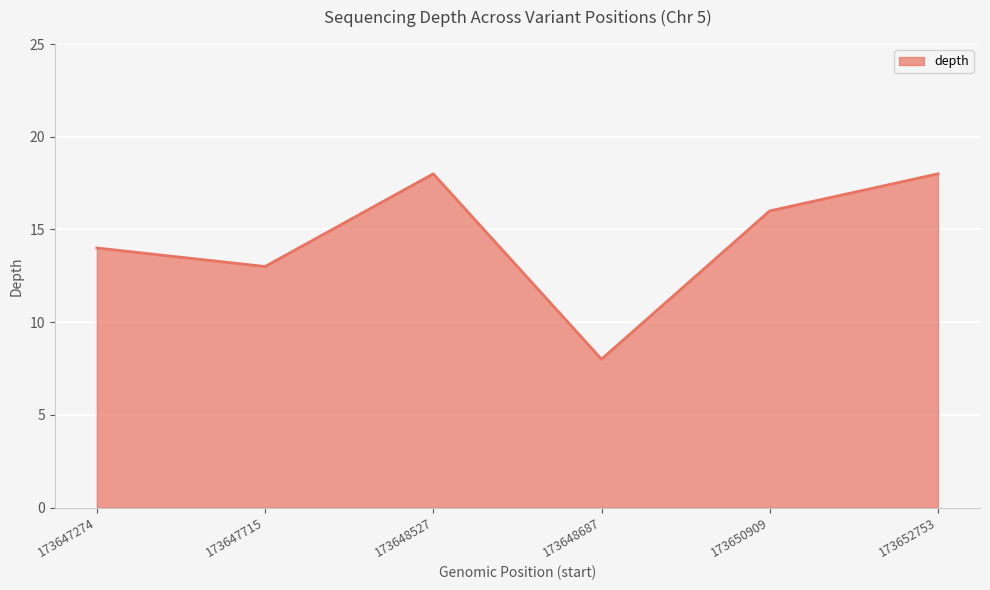

The value at 173647715 is 4. True or false?

False